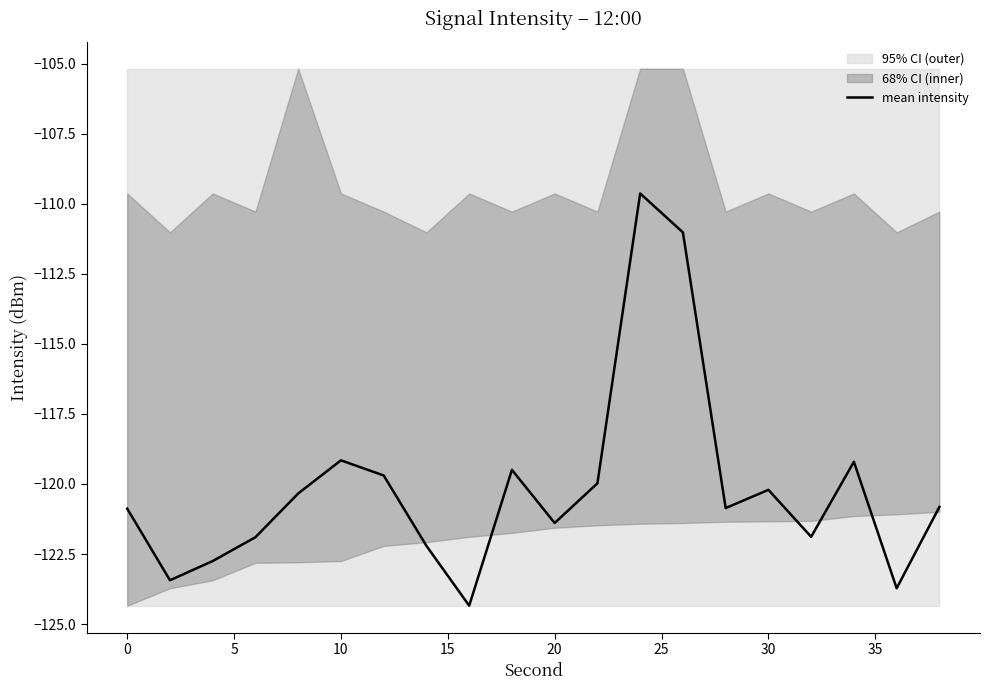

What is the maximum value shown in the chart?

-109.6